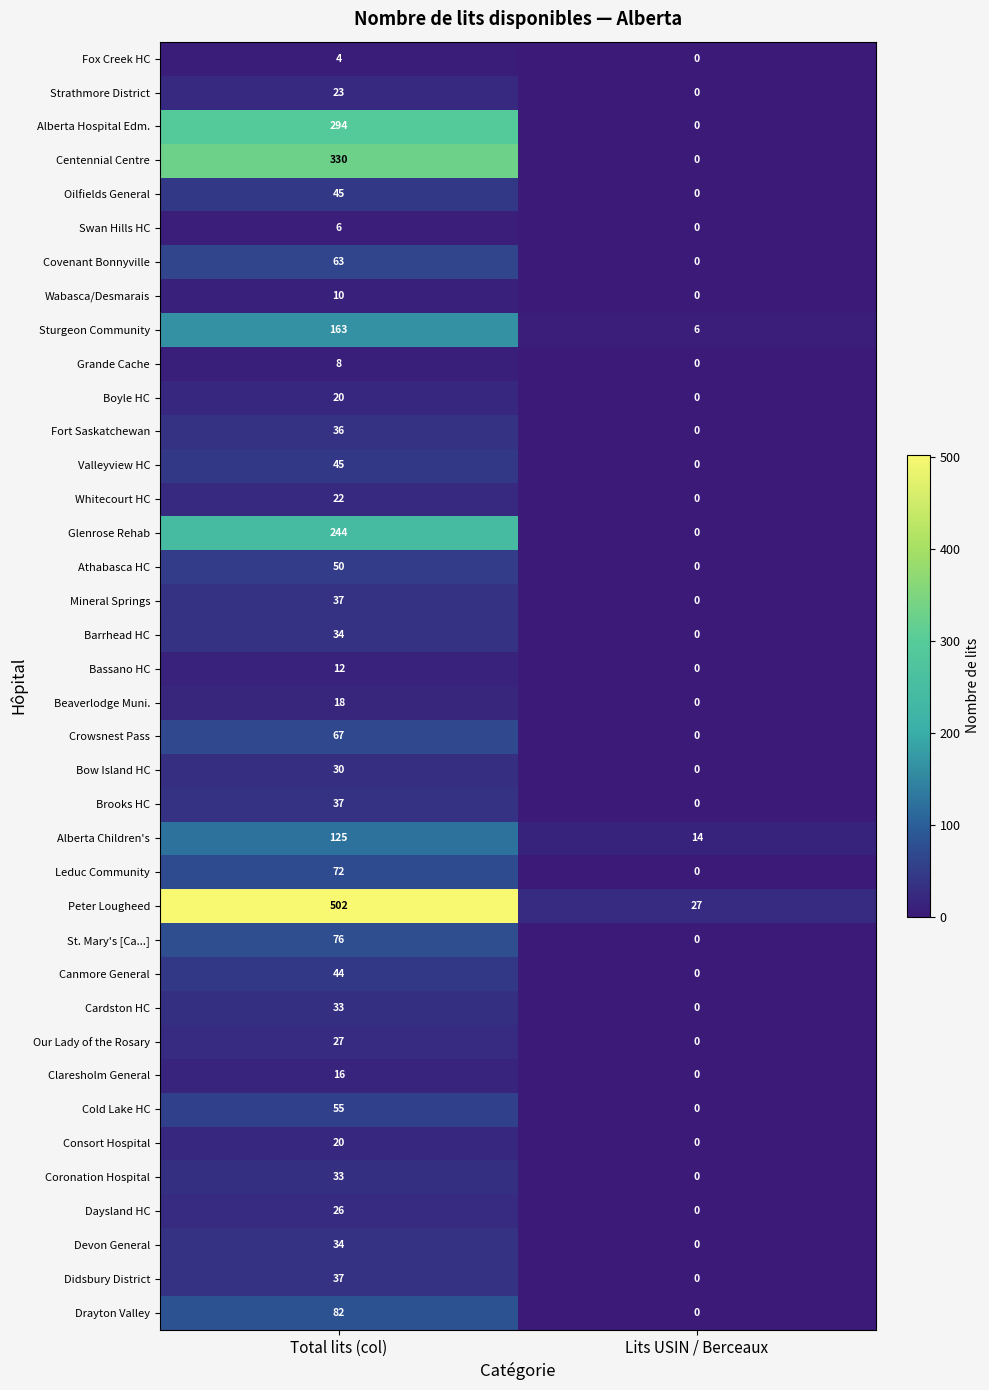

At which category is the sum across all series the highest?

Total lits (col)